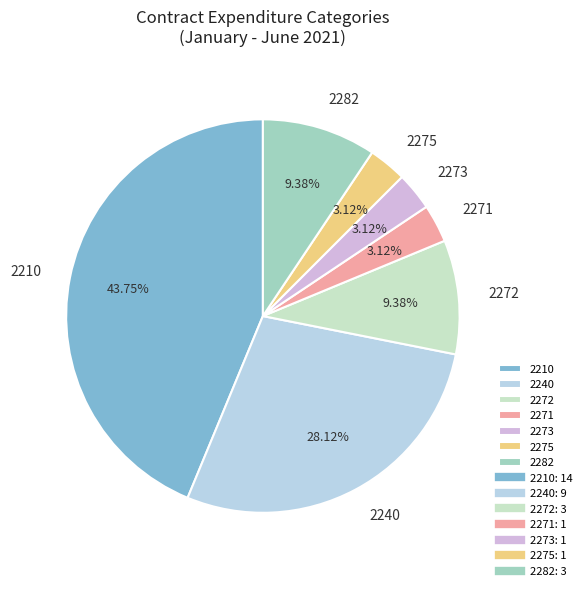

To the nearest percent, what percentage of the pie is 2275?

3%